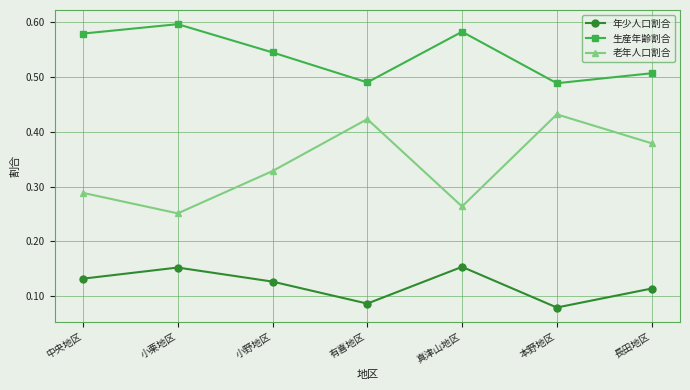

True or false: 生産年齢割合 and 年少人口割合 cross at least once.

False